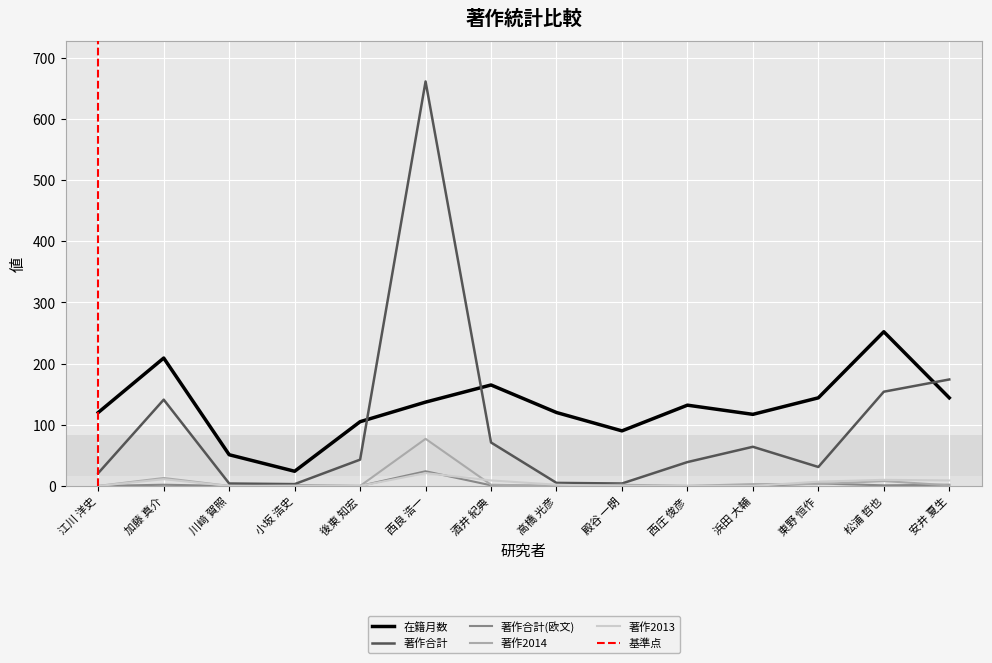

Where is 著作合計(欧文) nearest to the value 12?

東野 恒作